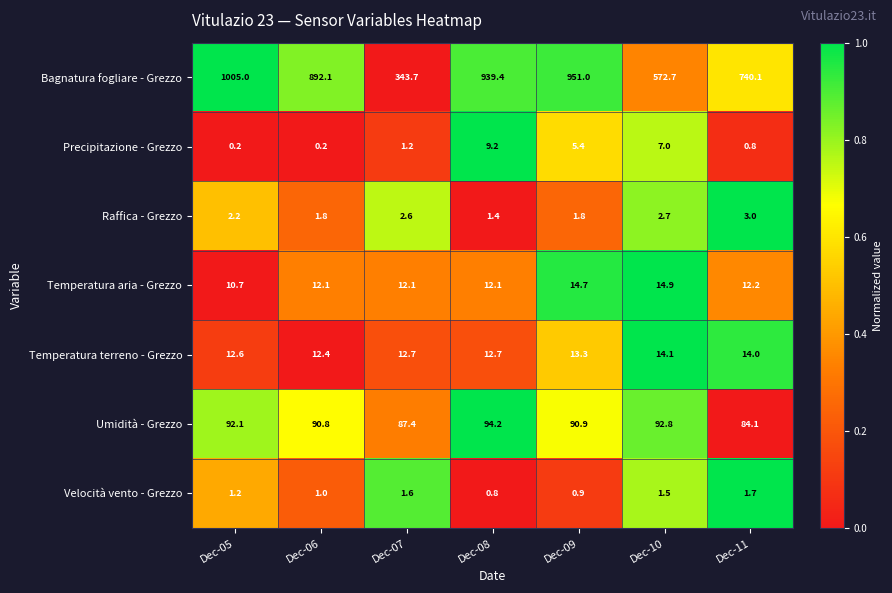

Is it true that Raffica - Grezzo equals 2.6 at Dec-07?

True